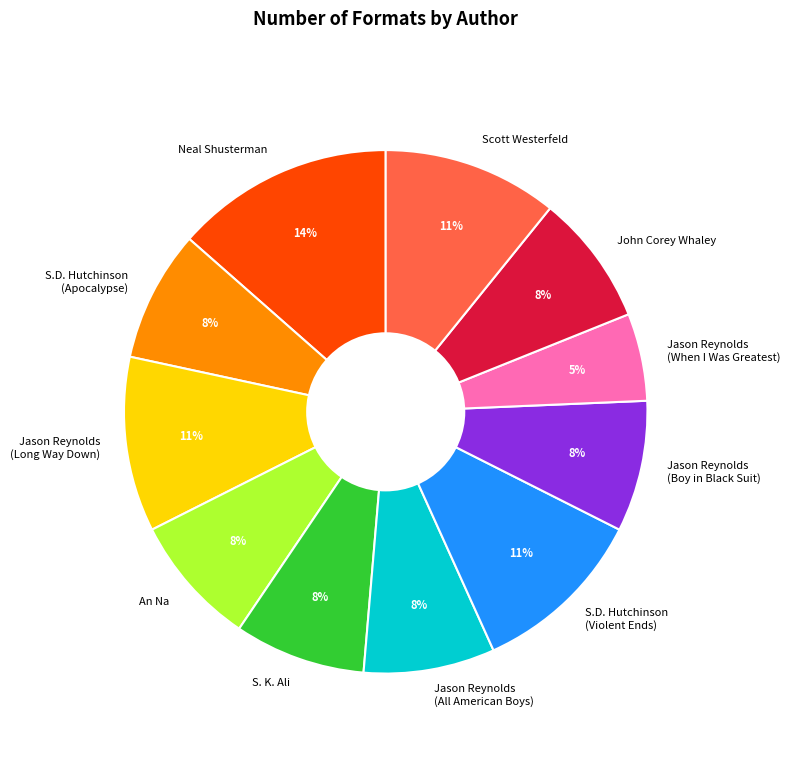

Count the number of slices in the pie.

11